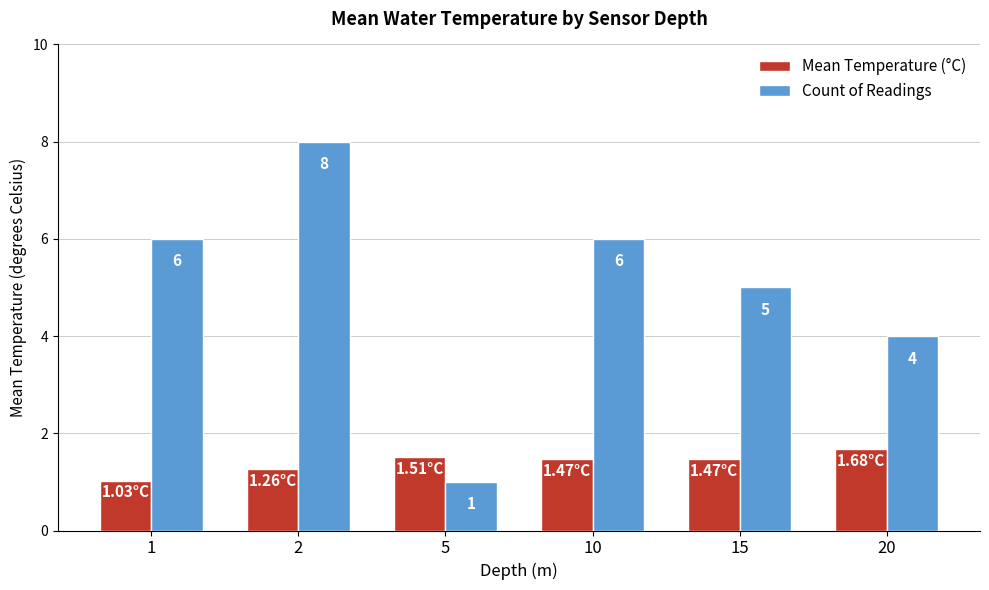

Which series has the largest total across all categories?

Count of Readings